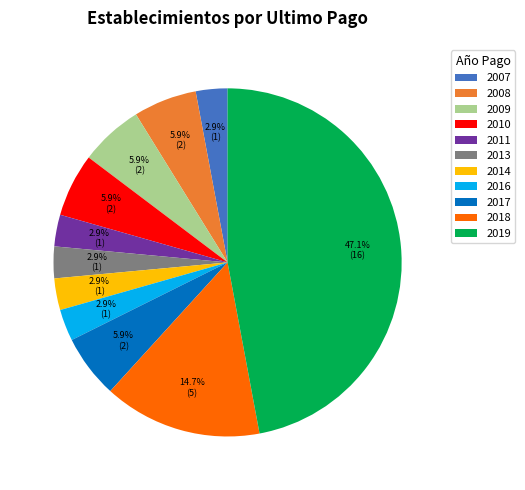

Approximately how many times larger is the value at 2013 compared to 2008?

0.5